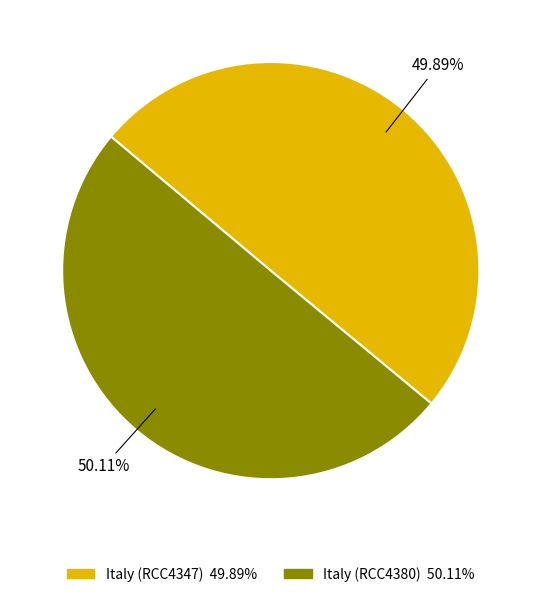

Does any single category account for the majority?

Yes